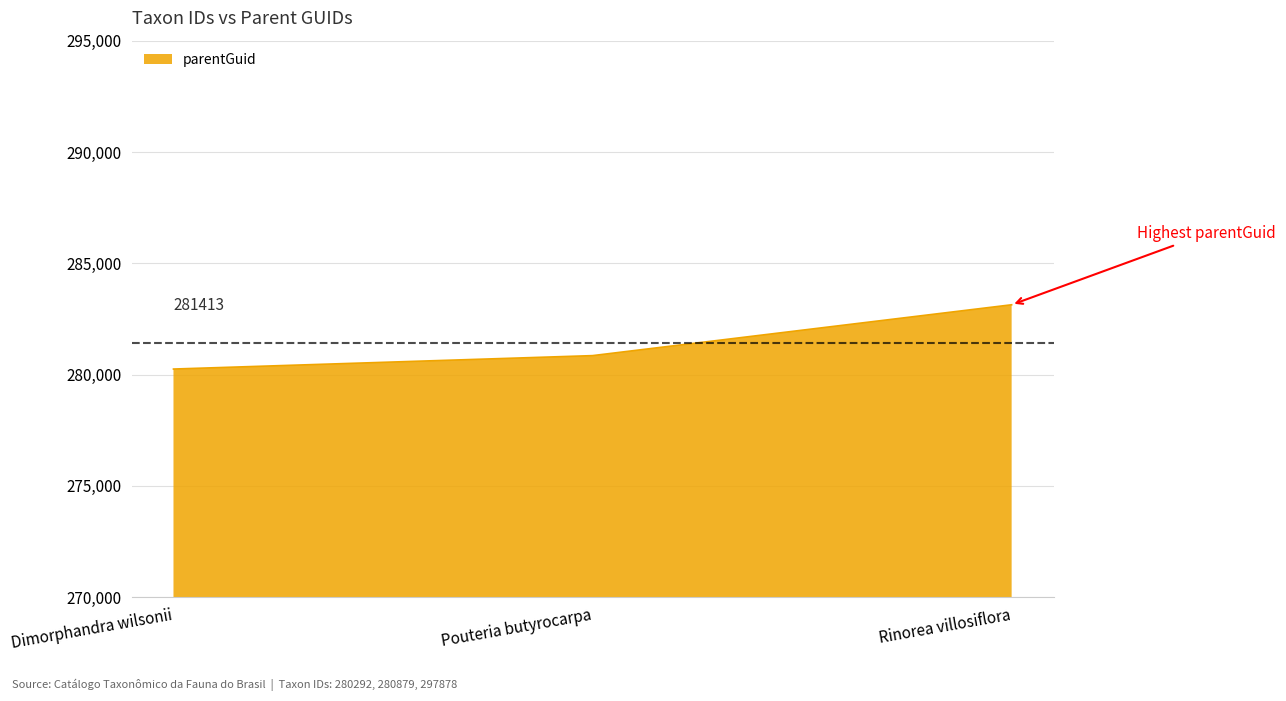

Reading left to right, extract all data points from this chart.

280250	280853	283137